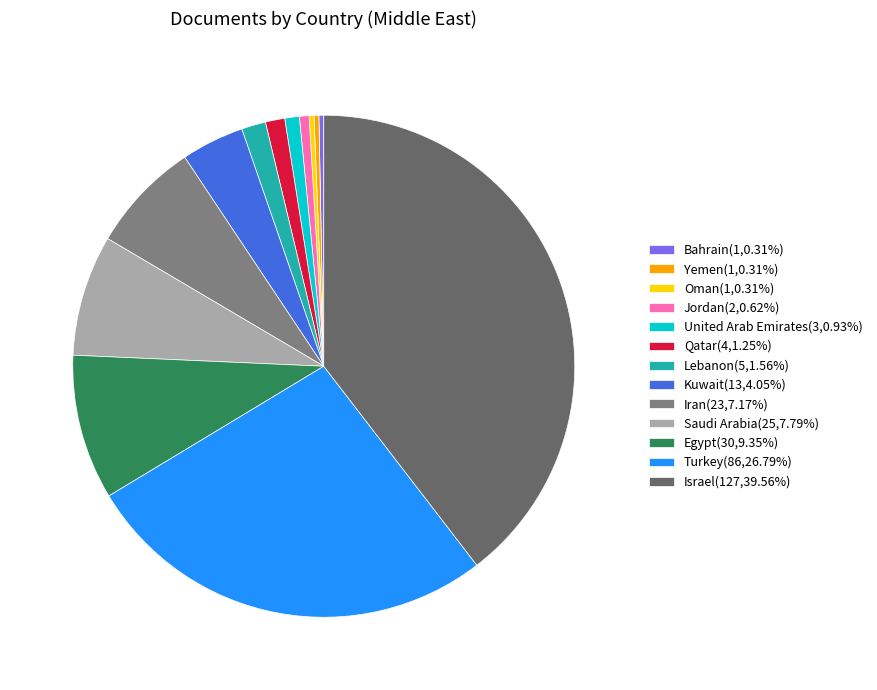

Rank the categories by value from lowest to highest.

Bahrain, Yemen, Oman, Jordan, United Arab Emirates, Qatar, Lebanon, Kuwait, Iran, Saudi Arabia, Egypt, Turkey, Israel